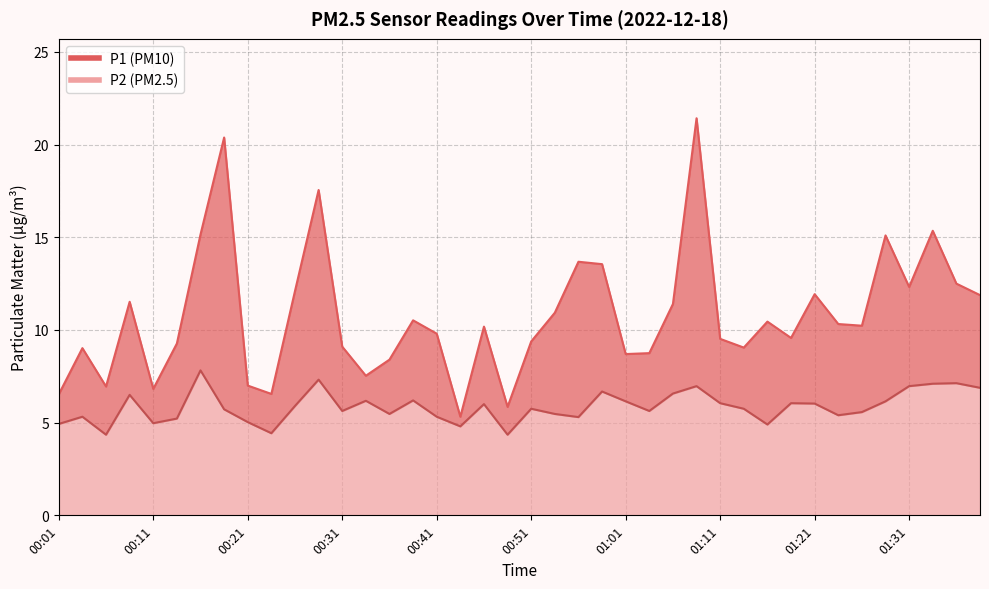

At which label is P2 closest to 6?

00:46